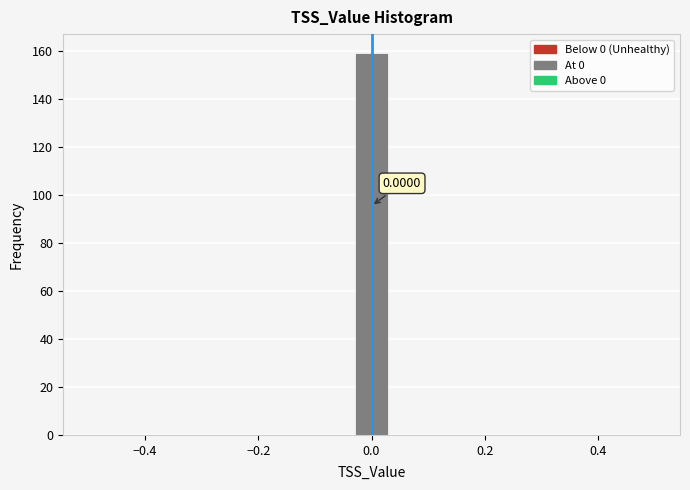

Around what value on the x-axis is the tallest bar? Give the approximate position of its centre, as read against the axis.

0.00